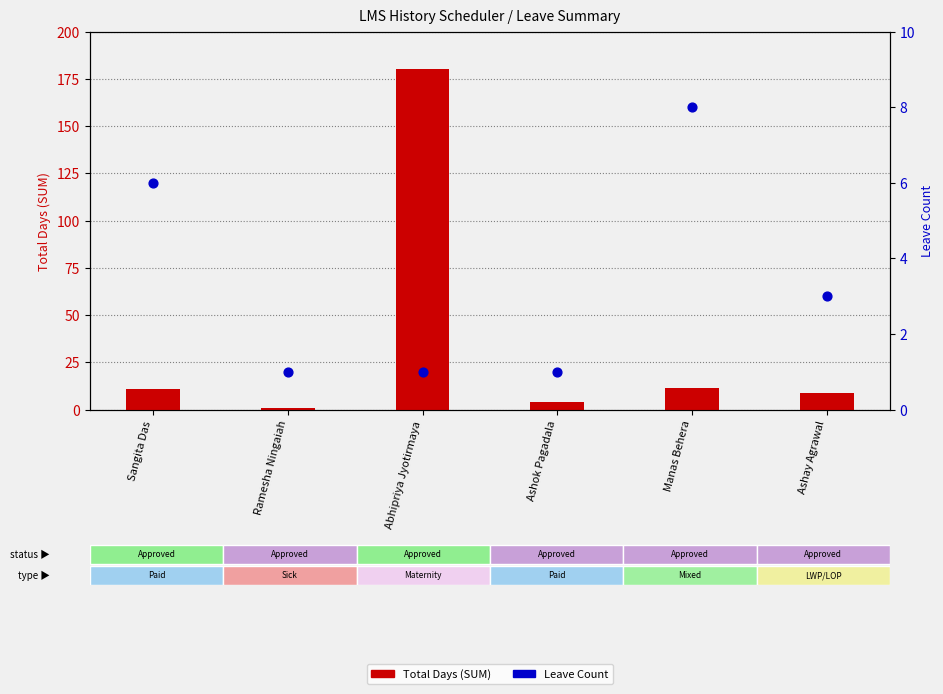

Which series contains the lowest Y value?

Total Days (SUM)